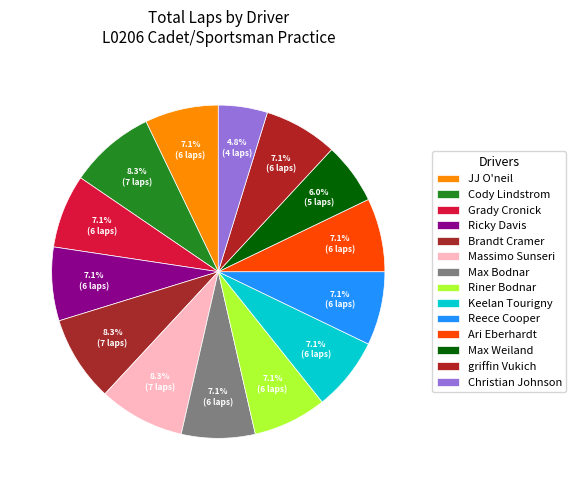

How many slices are in this pie chart?

14